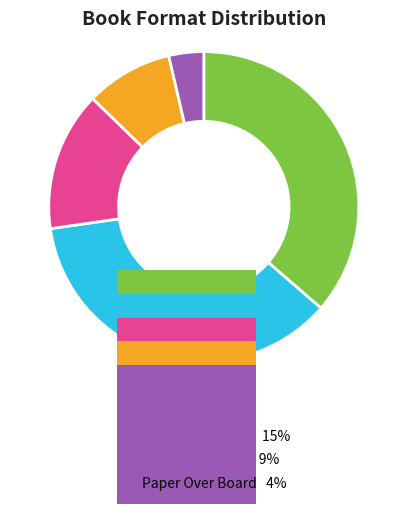

Approximately how many times larger is the value at Paper Over Board compared to Audio Download?

0.4